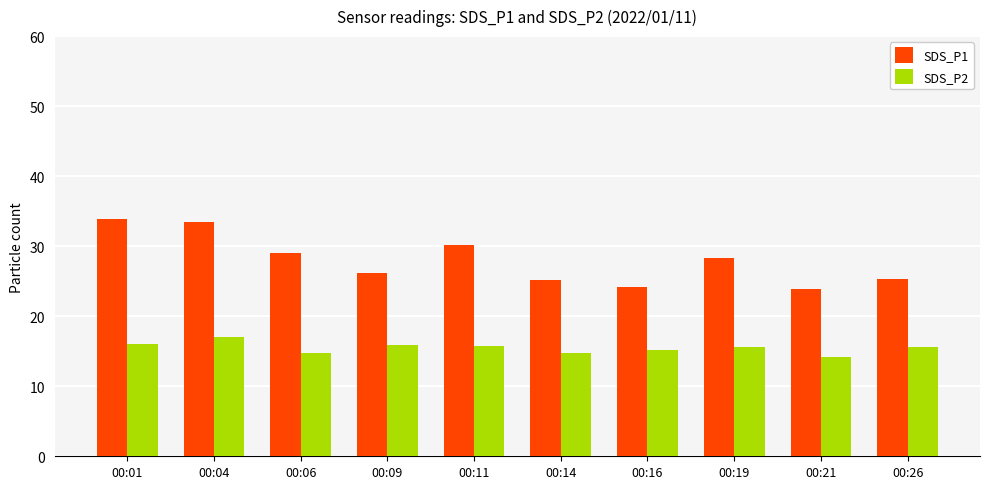

What is the sum of the SDS_P1 values at 00:26 and 00:04?

58.9